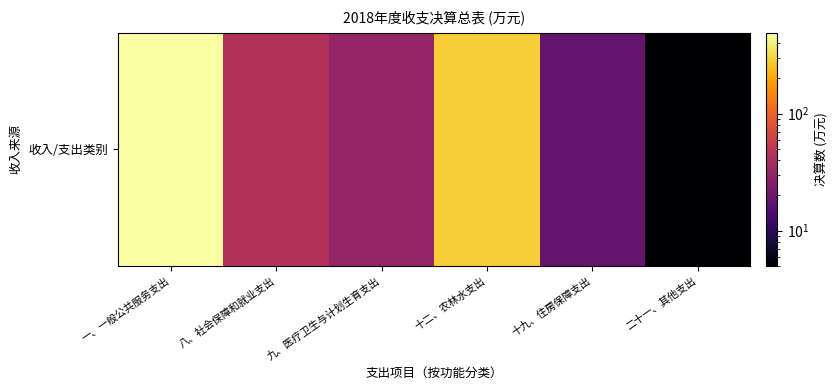

Reading right to left, extract all data points from this chart.

5.0	18.9	280.4	31.2	44.2	487.8